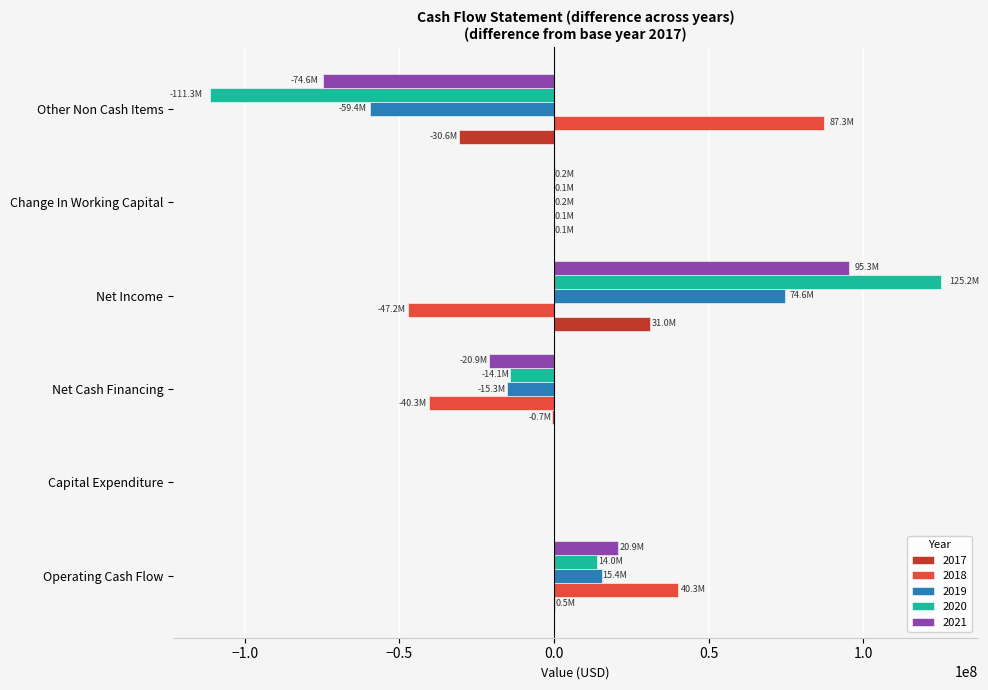

Count the number of data series in this chart.

5